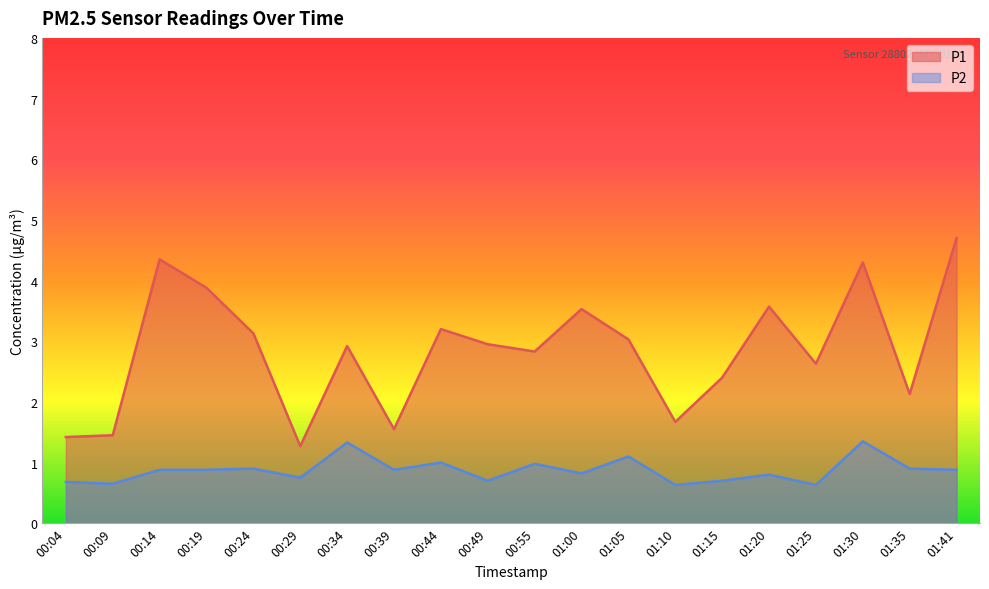

Rank the series by their maximum value, from highest to lowest.

P1, P2